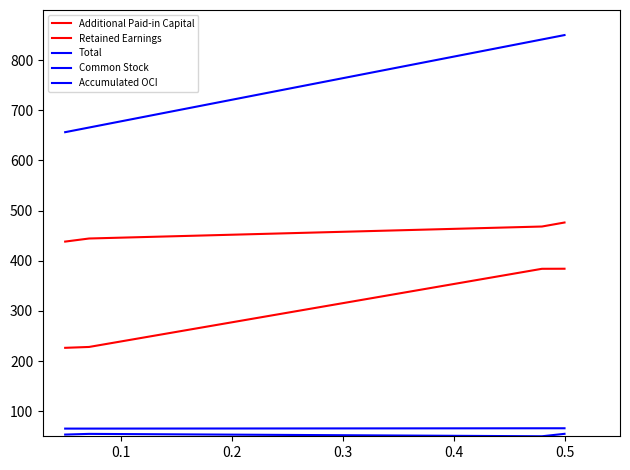

Is this an area chart (filled region under the line)?

No